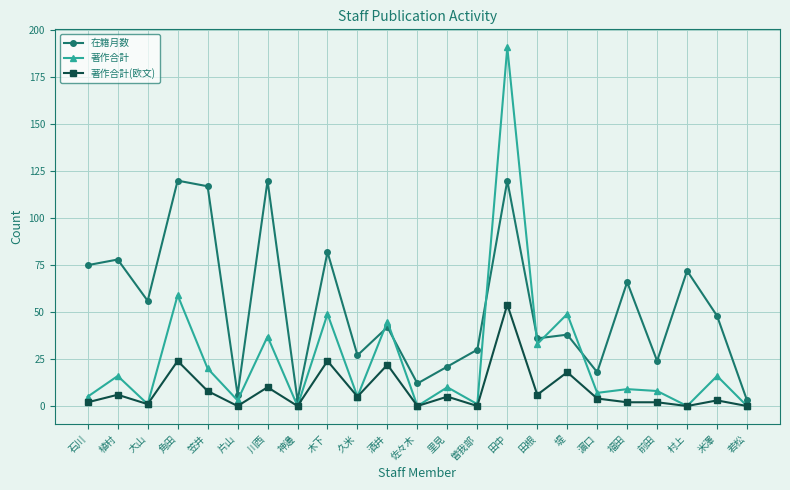

True or false: 著作合計(欧文) has a value of 24 at 木下.

True